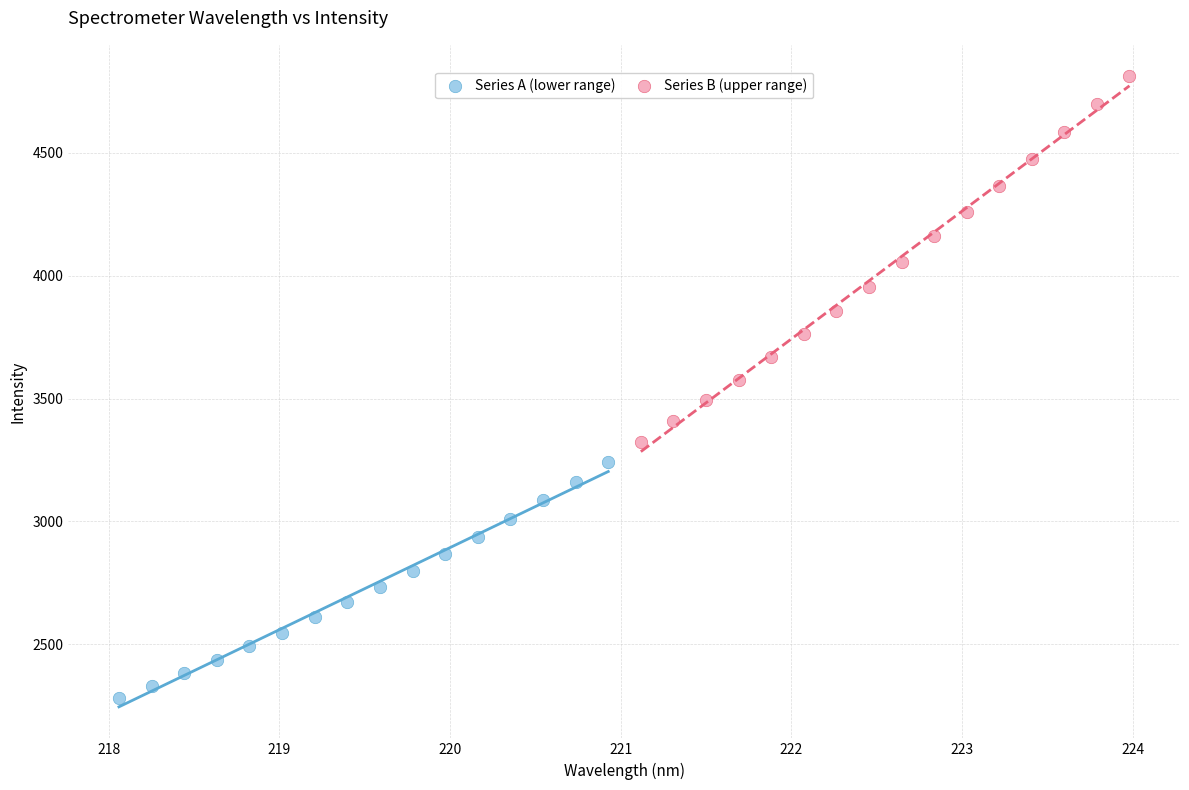

Which series contains the highest Y value?

Series B (upper range)